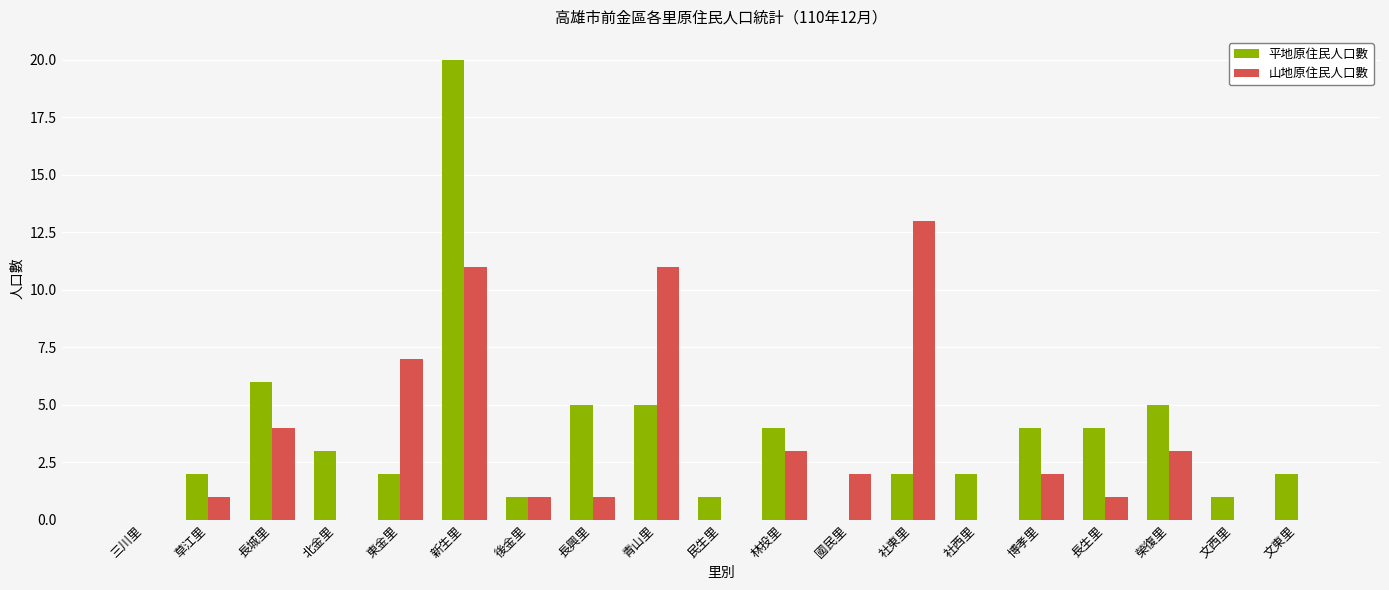

Which category has the highest value in the 山地原住民人口數 series?

社東里